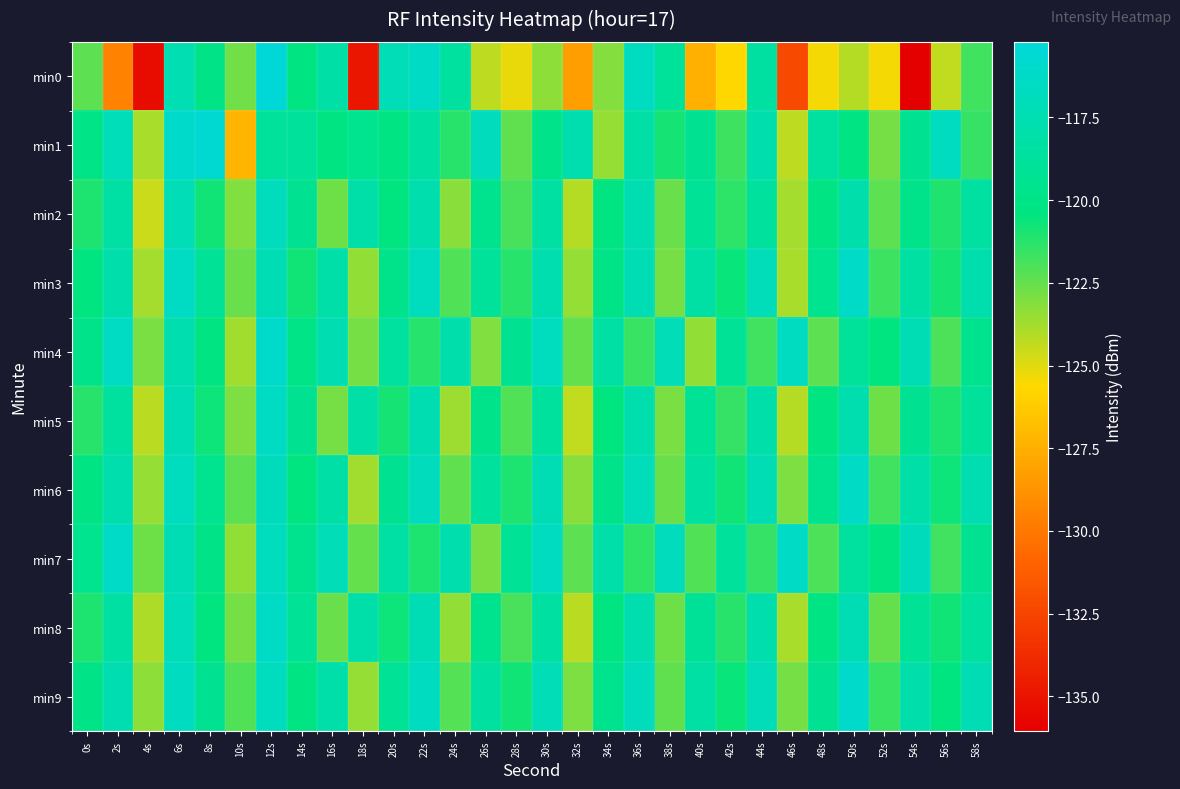

What is the difference between the highest and lowest values at 16s?

5.6